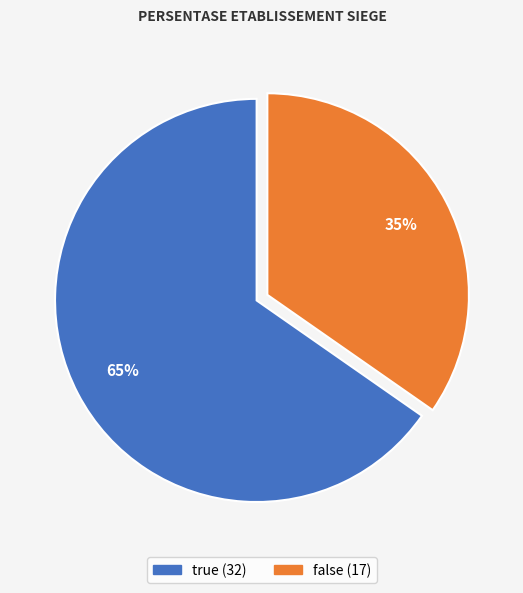

Does true account for over 50% of the chart?

Yes